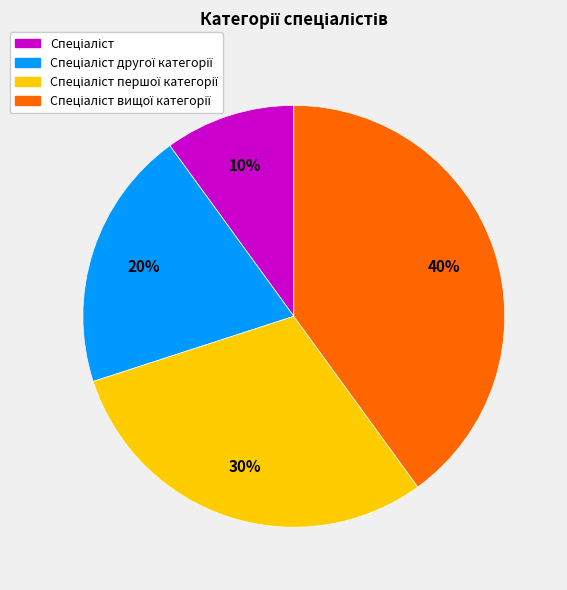

Is there any slice that represents more than half of the pie?

No